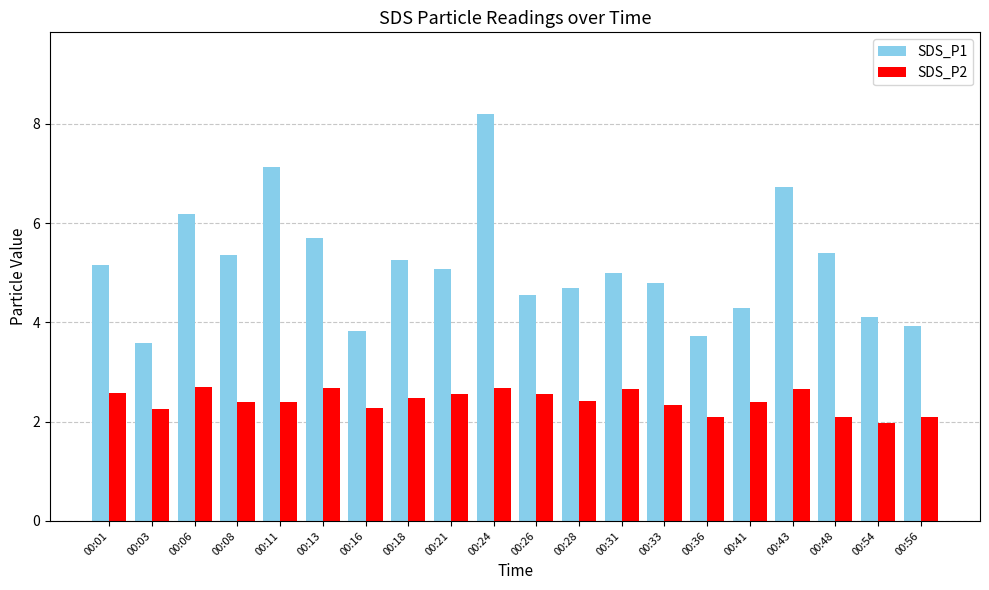

At which category is the sum across all series the highest?

00:24